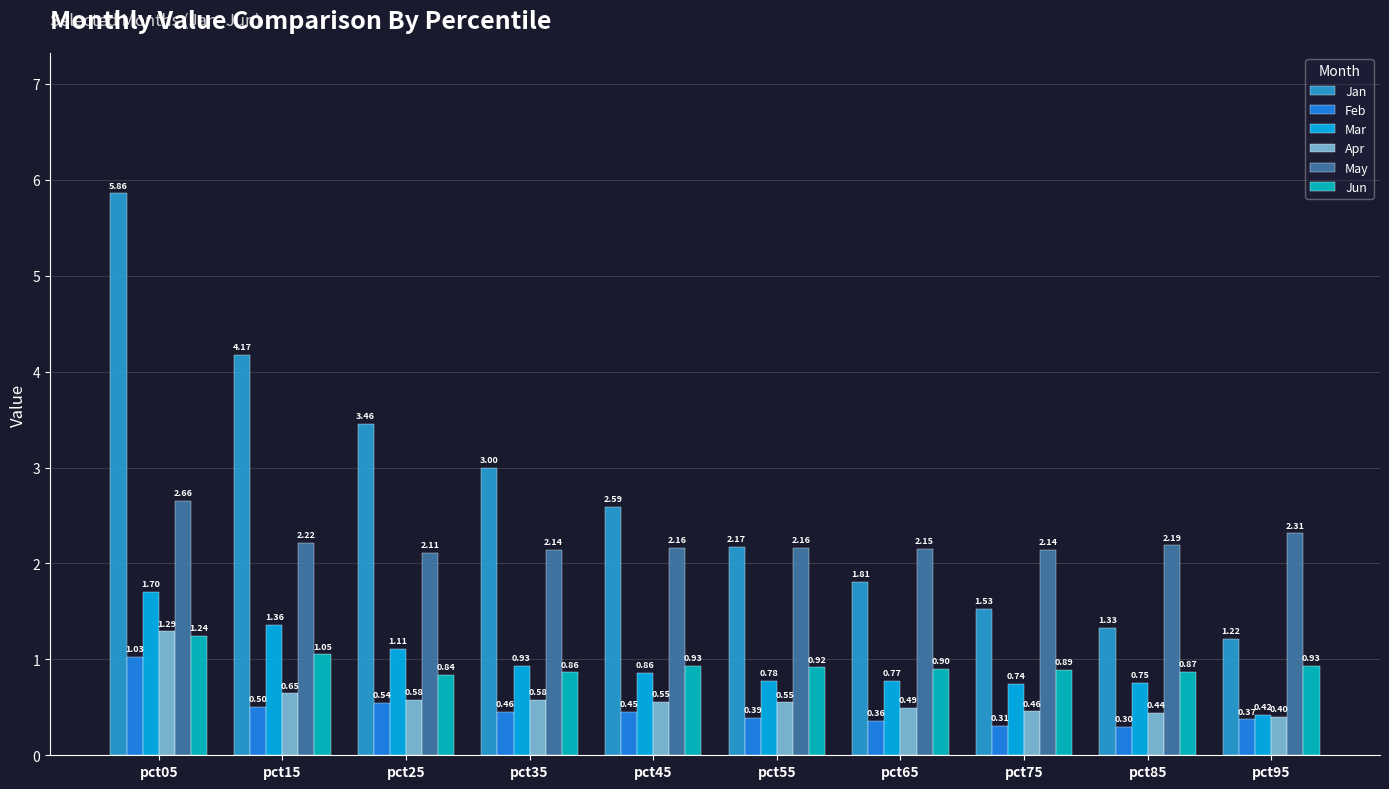

What is the average value of the Mar series?

0.9